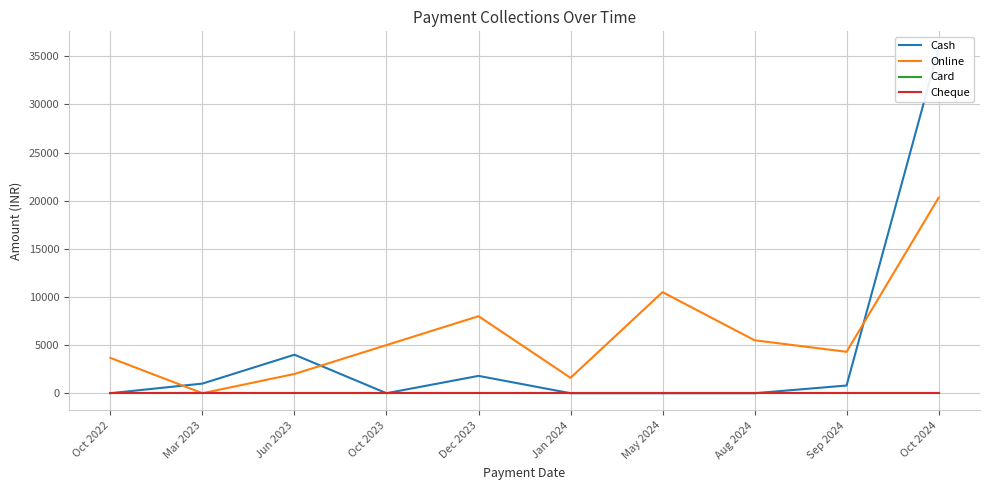

Rank the series at Jun 2023 from highest to lowest value.

Cash, Online, Card, Cheque